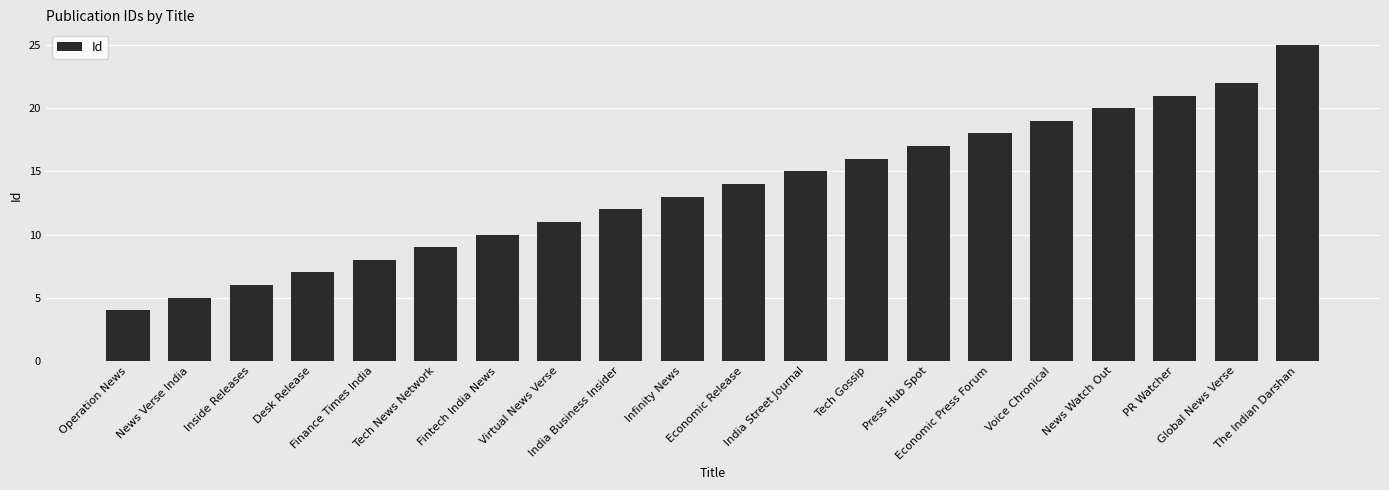

What is the value of the 16th bar from the left?

19